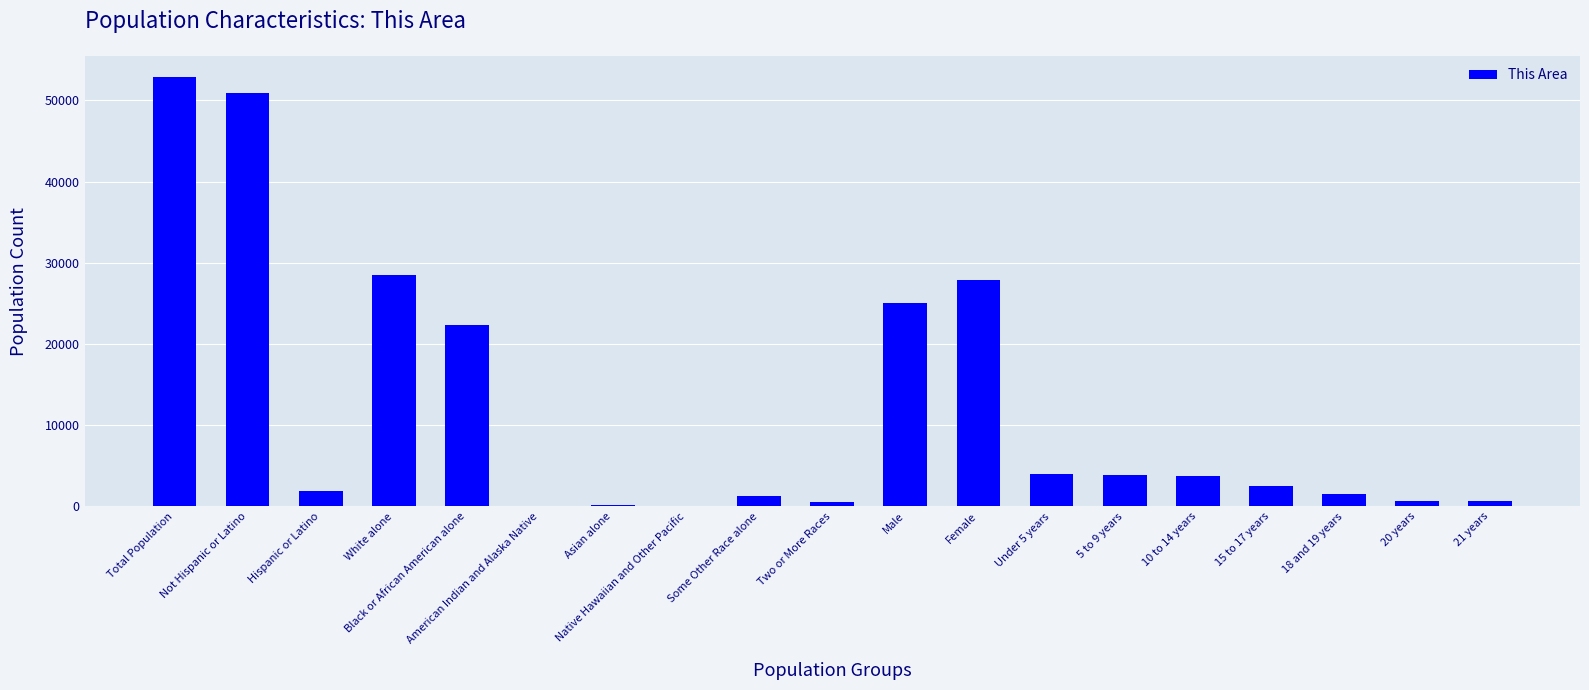

Which category has the highest value across all series?

Total Population